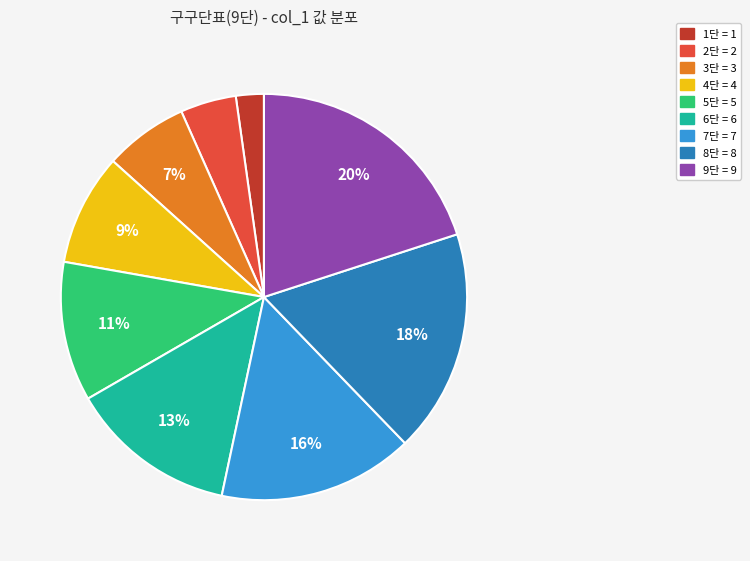

Is there a majority slice in this chart?

No